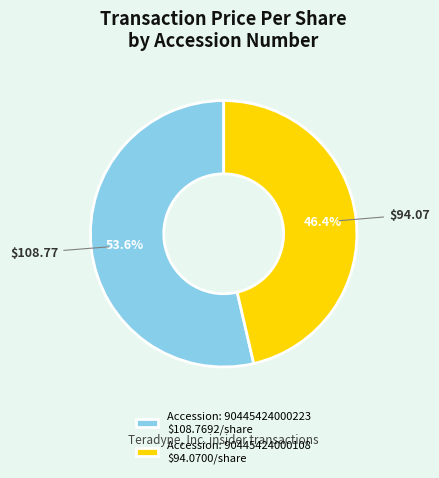

How many segments does this pie chart have?

2